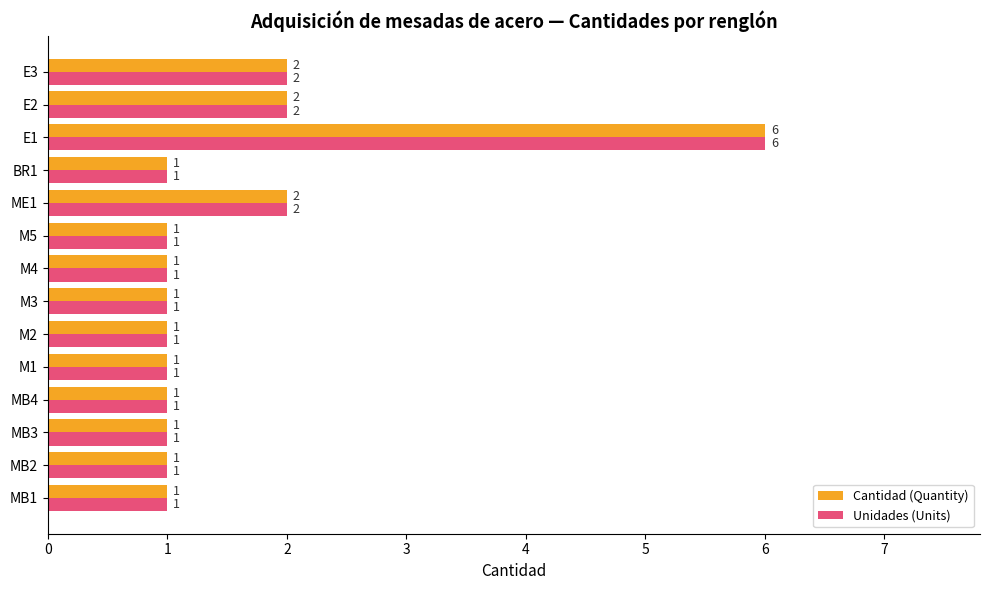

What is the sum of all Cantidad (Quantity) values?

22